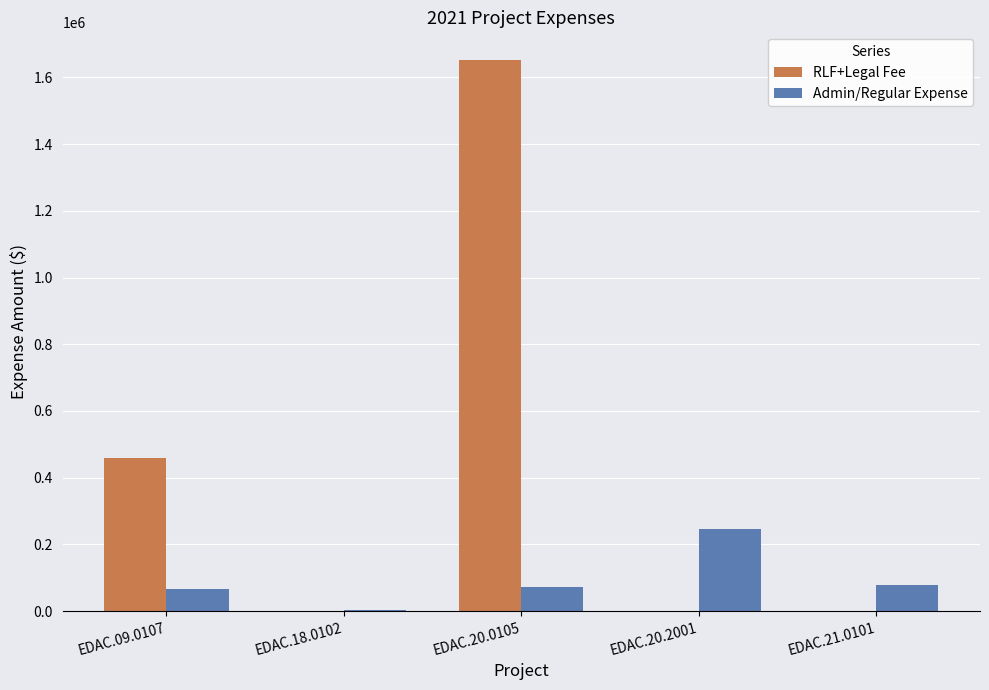

What is the highest value of the Admin/Regular Expense series?

245926.2